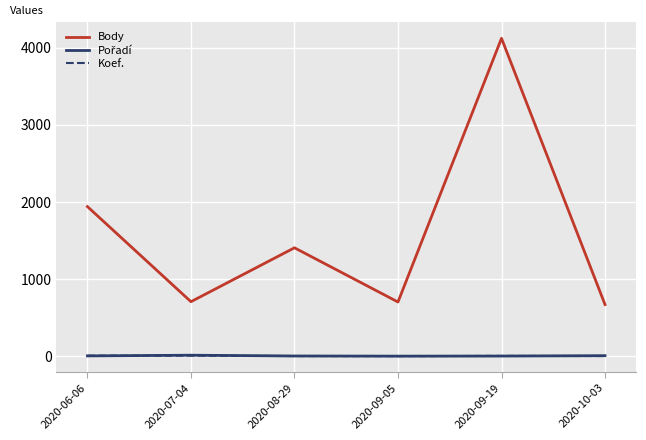

At how many categories does at least one series exceed 3090?

1